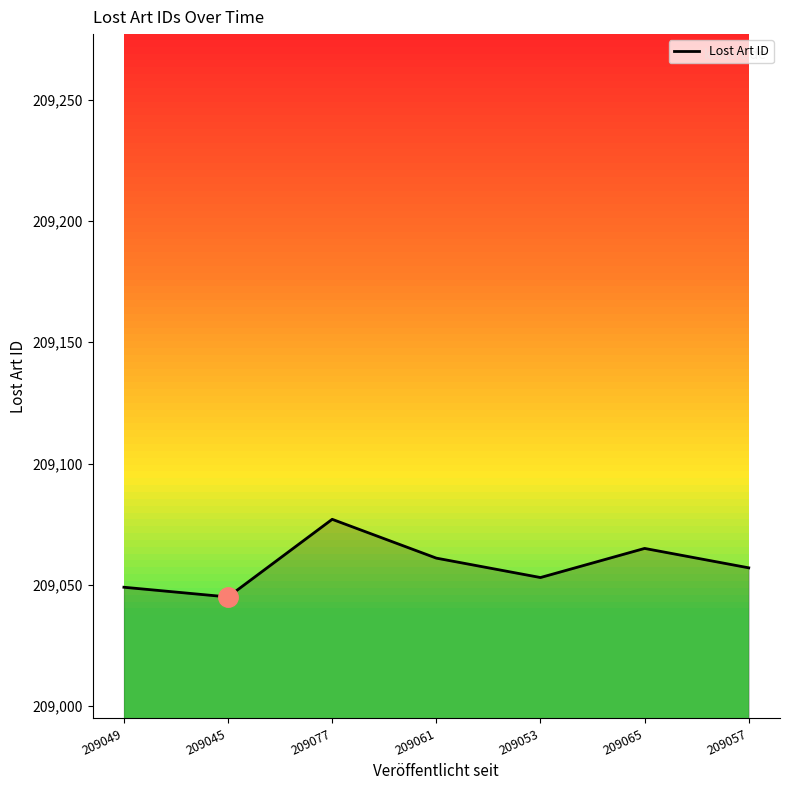

Does the chart have visible grid lines?

No